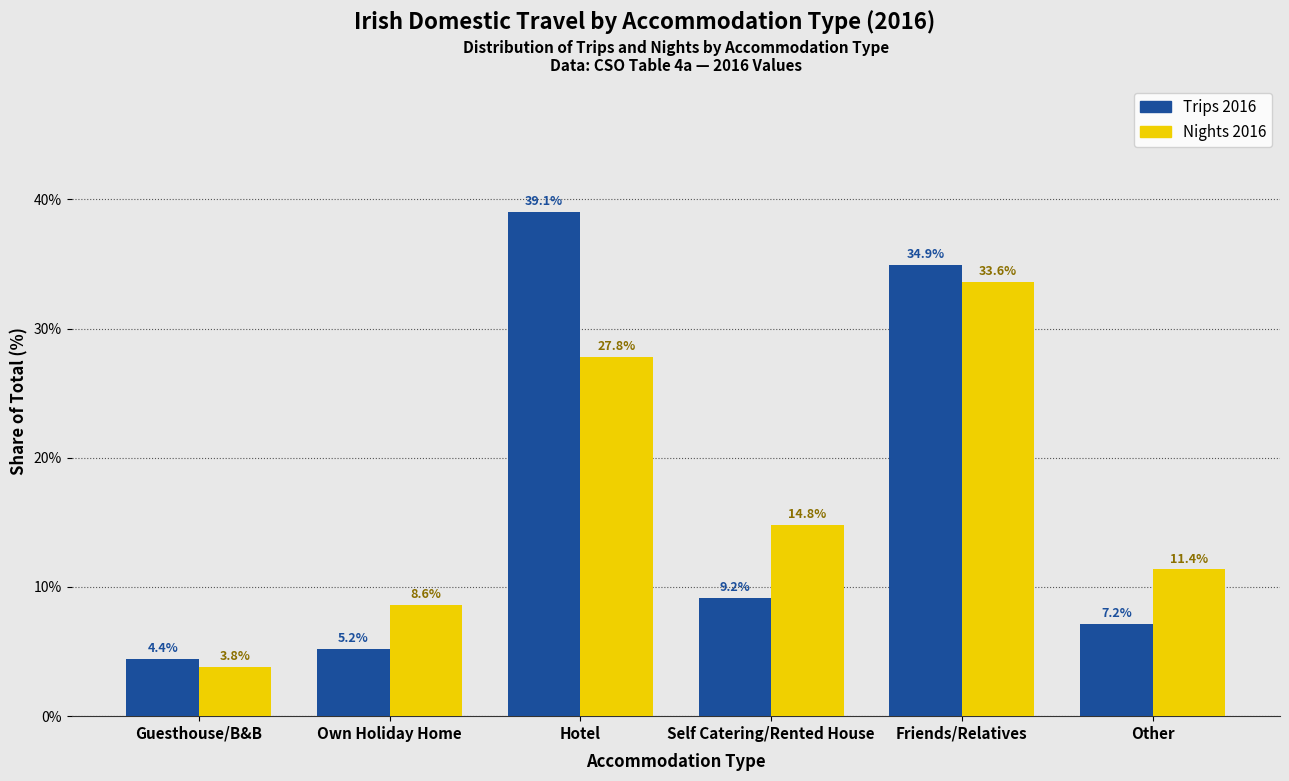

Reading left to right, extract all data points from this chart.

Trips 2016: 4.4	5.2	39.1	9.2	34.9	7.2
Nights 2016: 3.8	8.6	27.8	14.8	33.6	11.4